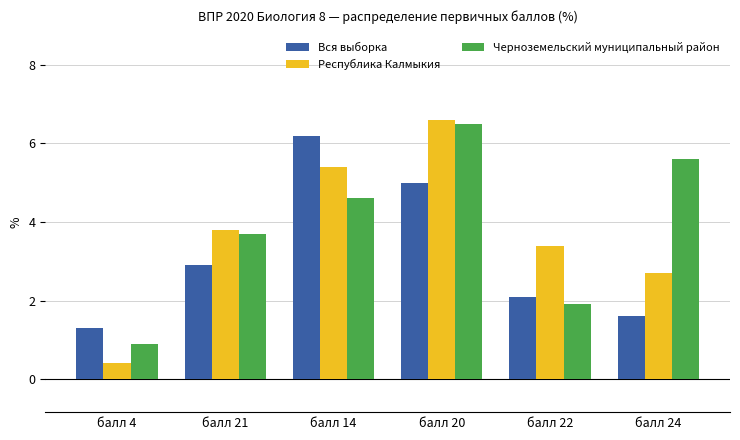

List the series in order of their peak value, lowest first.

Вся выборка, Черноземельский муниципальный район, Республика Калмыкия